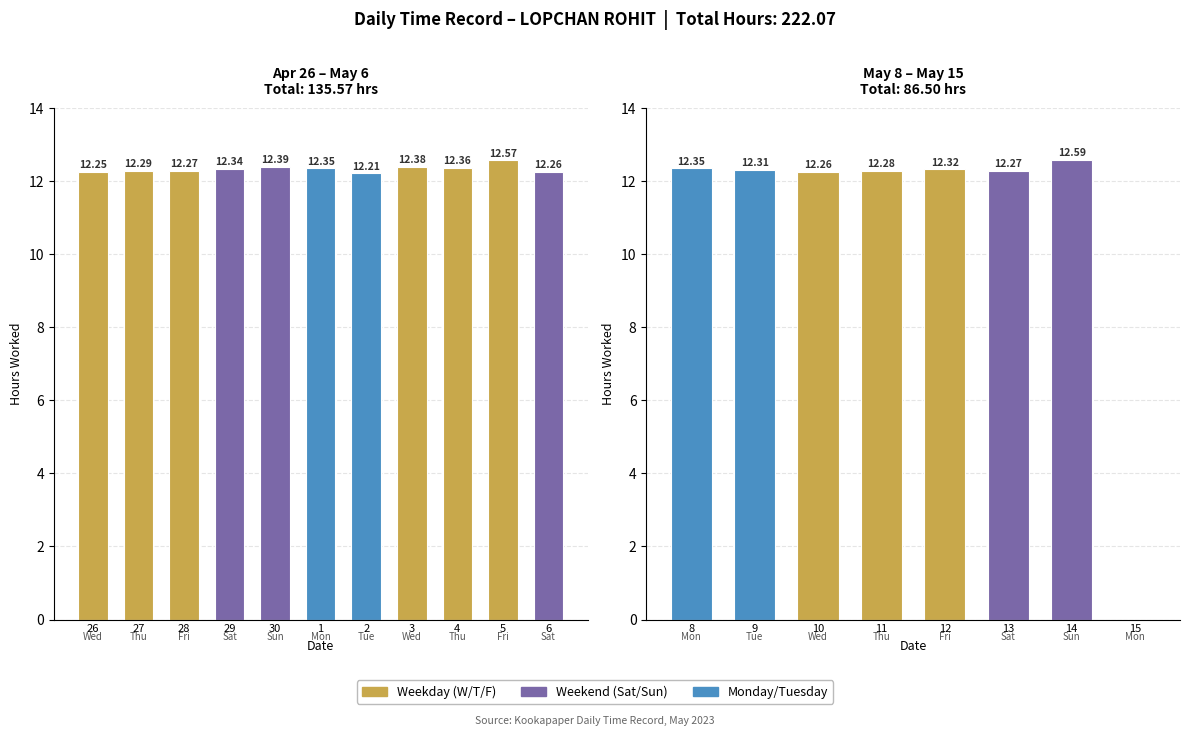

What is the change in value from 10 to 12?

+0.1